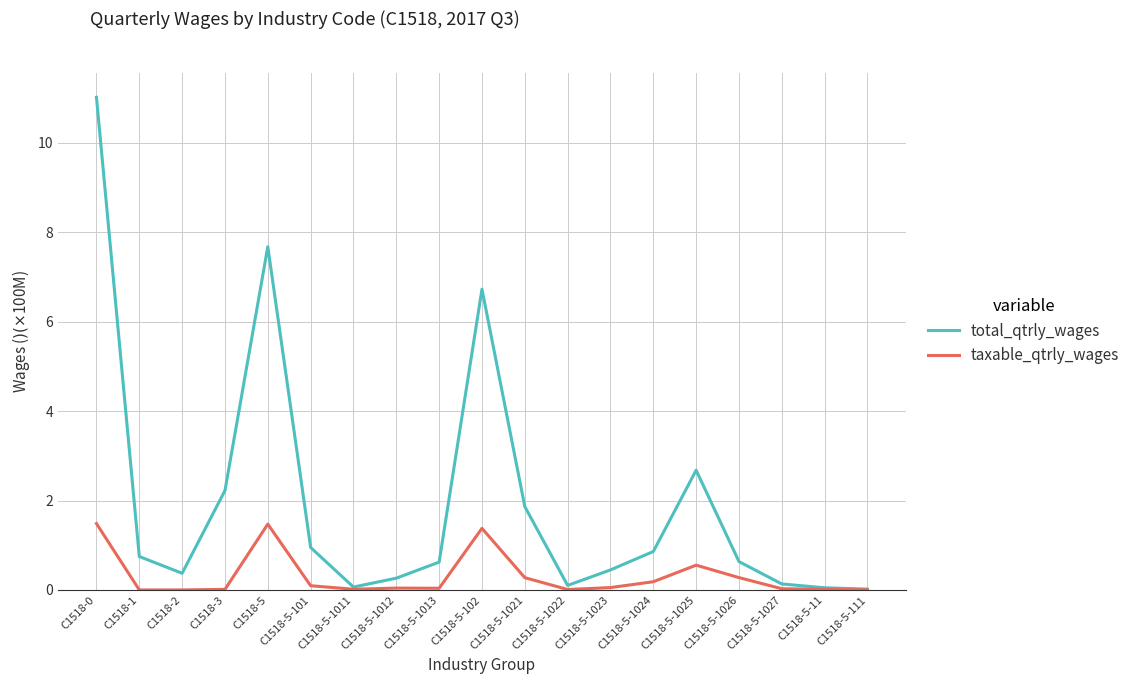

What is the difference between the maximum and second lowest values in the total_qtrly_wages series?

11.0